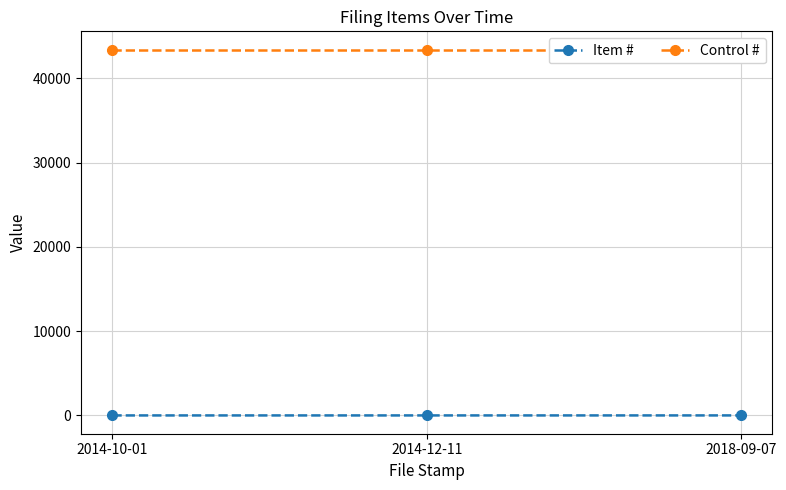

What is the highest value of the Item # series?

3